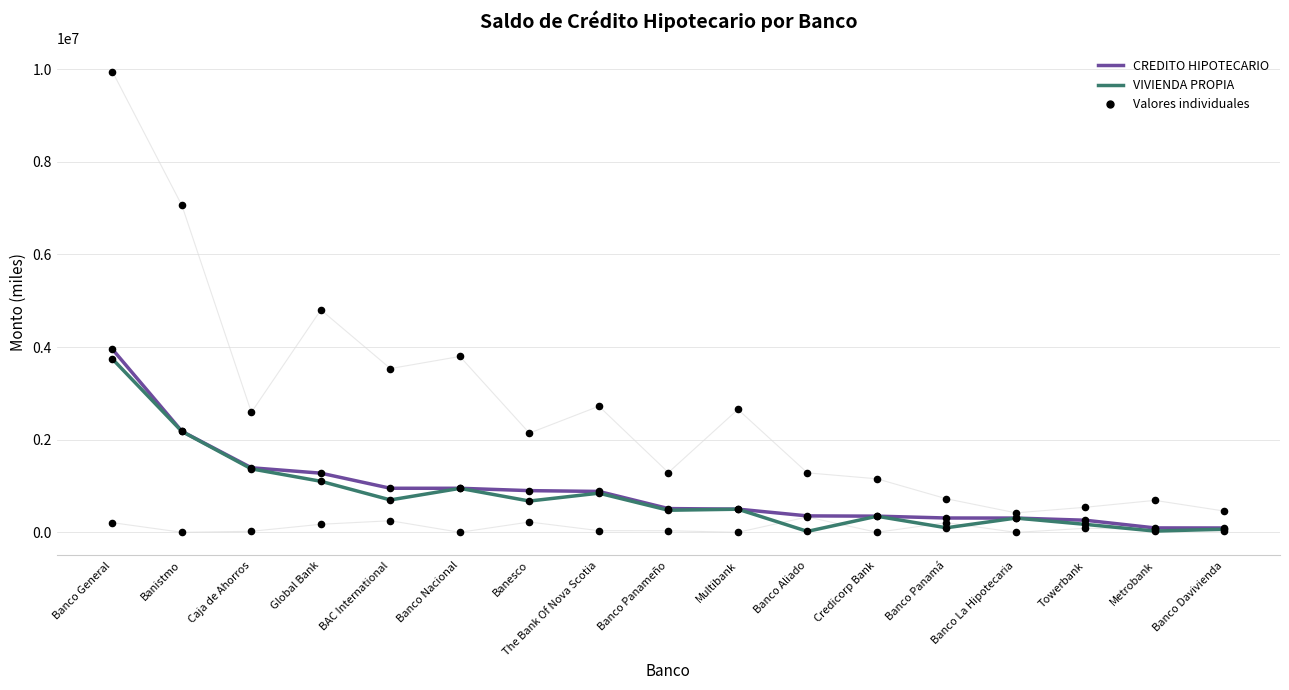

What is the total value across all series at Banistmo?

15784337.4